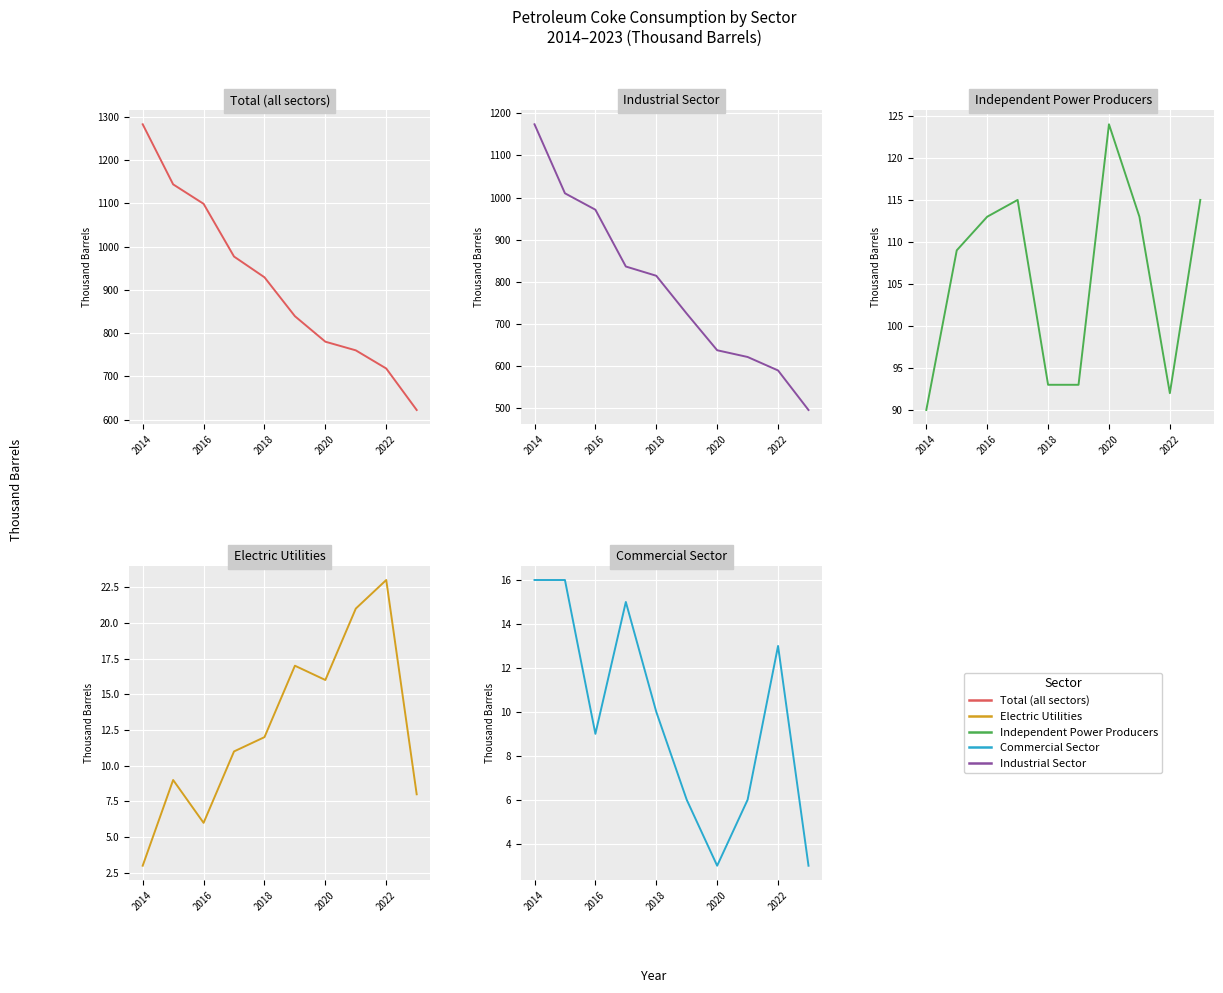

Which category has the lowest value across all series?

2014